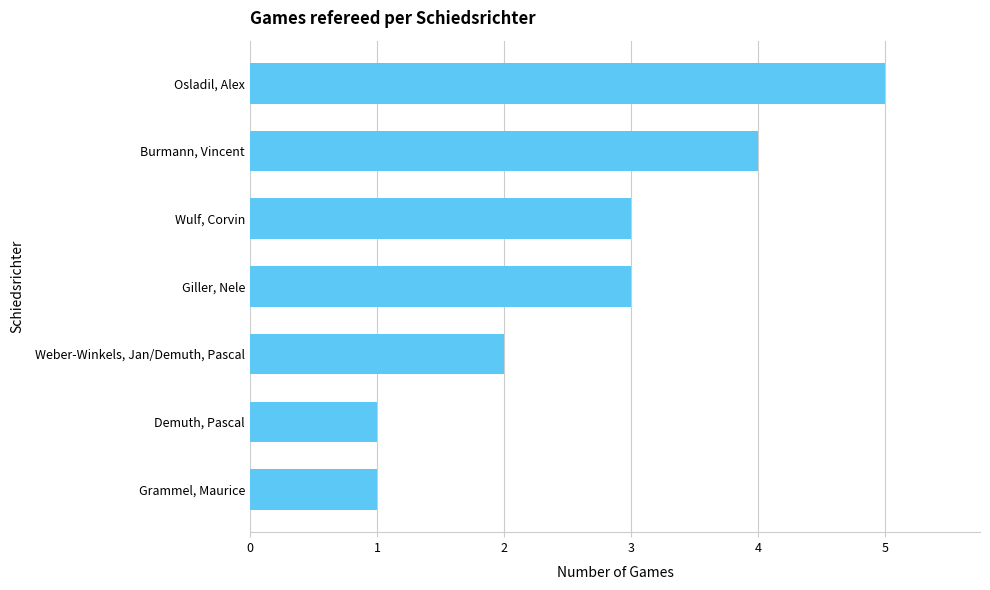

Read the value at Wulf, Corvin.

3